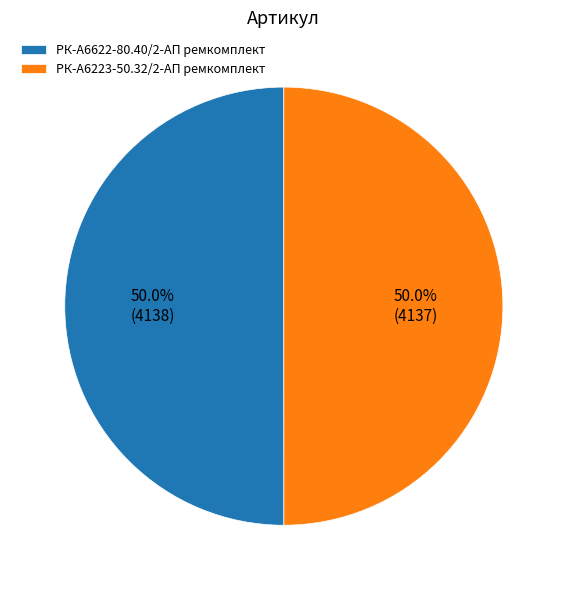

To the nearest percent, what percentage of the pie is РК-А6622-80.40/2-АП ремкомплект?

50%